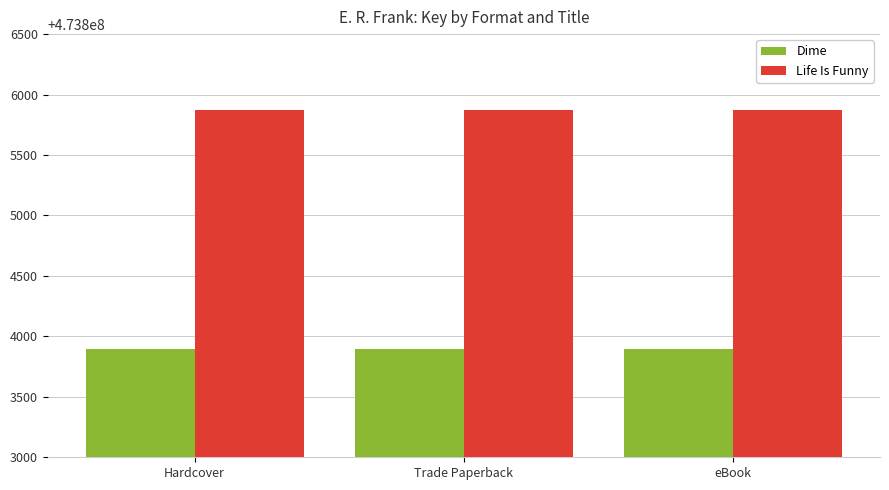

Reading right to left, transcribe all the data shown in this chart.

Dime: eBook=473803894	Trade Paperback=473803894	Hardcover=473803894
Life Is Funny: eBook=473805874	Trade Paperback=473805874	Hardcover=473805874